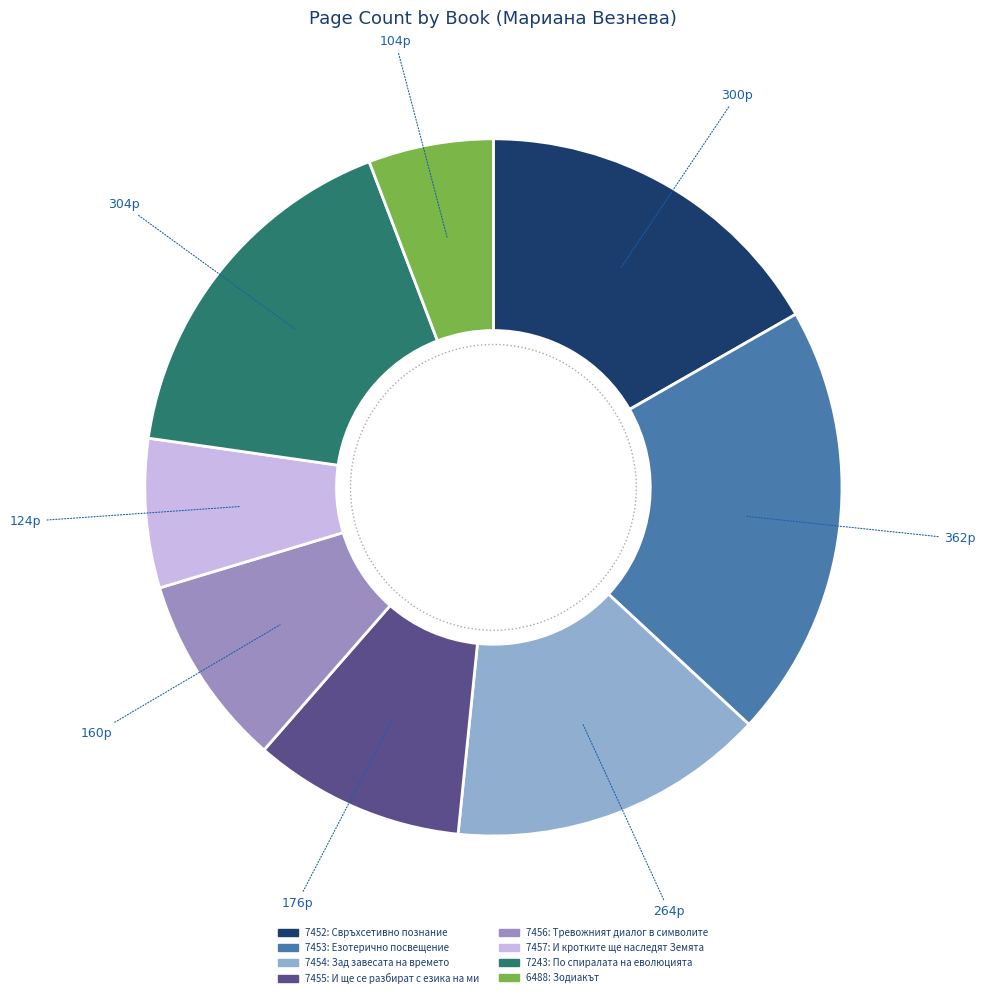

What is the ratio of the value at 6488 to the value at 7454?

0.4